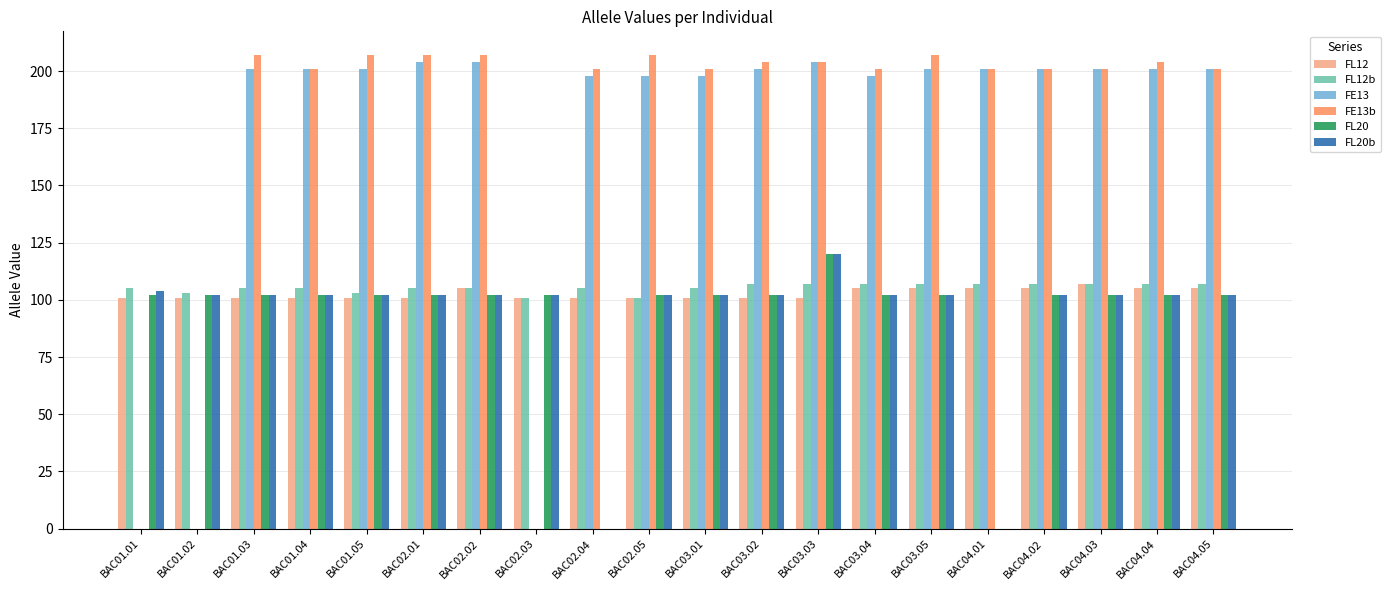

At which label does FL20b reach its peak?

BAC03.03